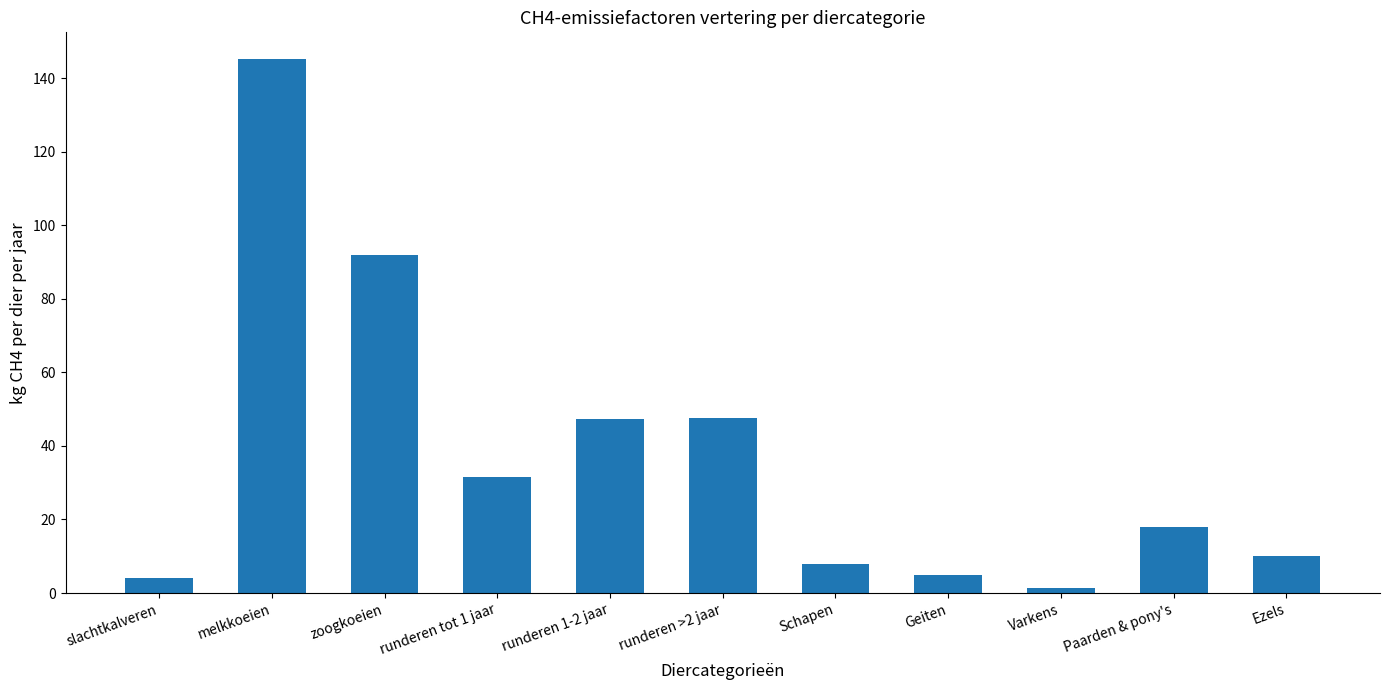

What is the value of the 2nd bar from the left?

145.2